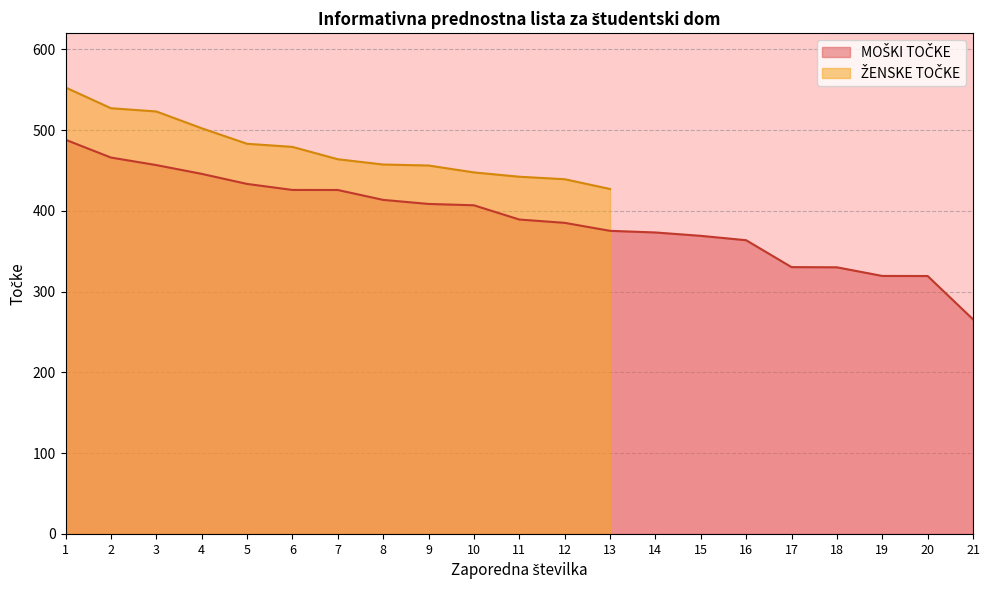

What is the sum of all values?

8191.1